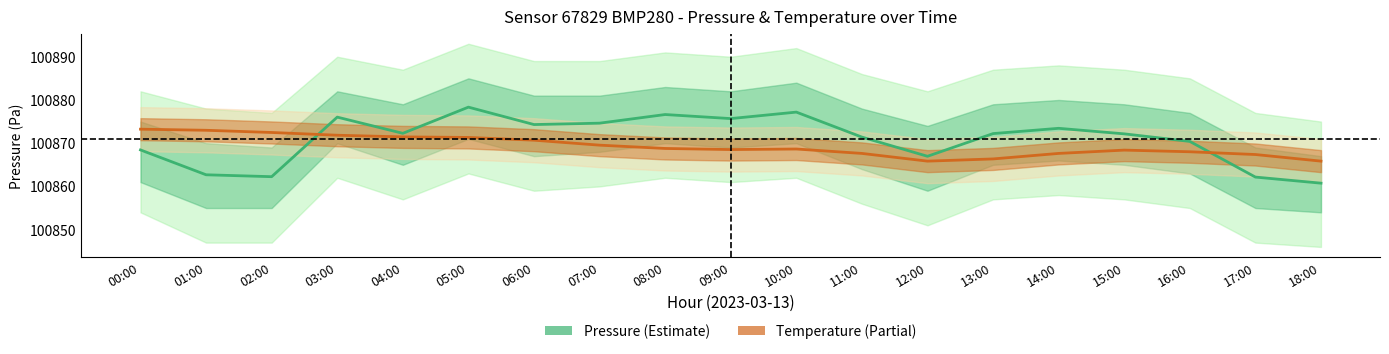

What position from the right is 13:00?

6